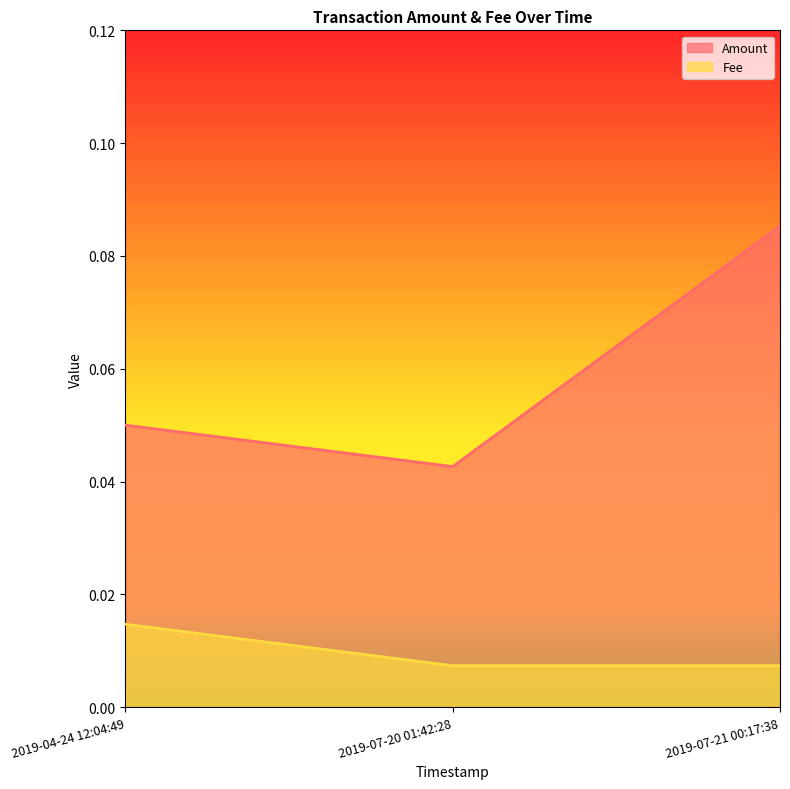

Which series has the widest spread of values?

Amount